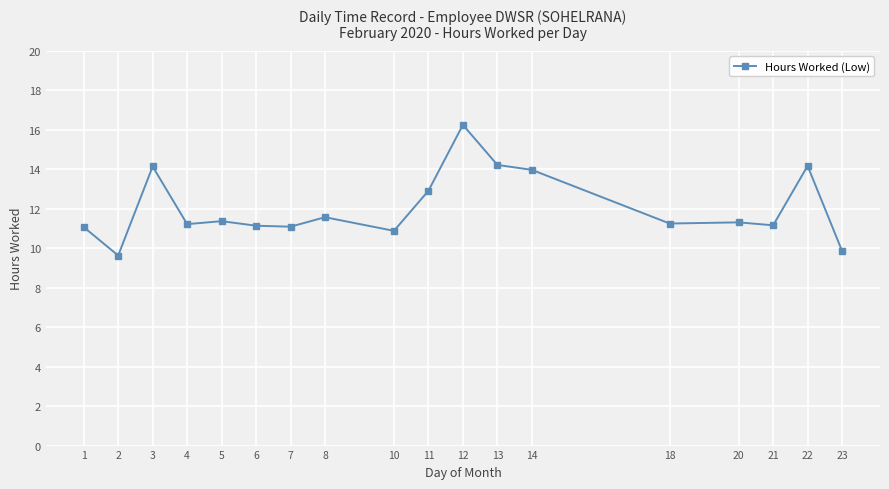

Between 18 and 22, which is larger?

22